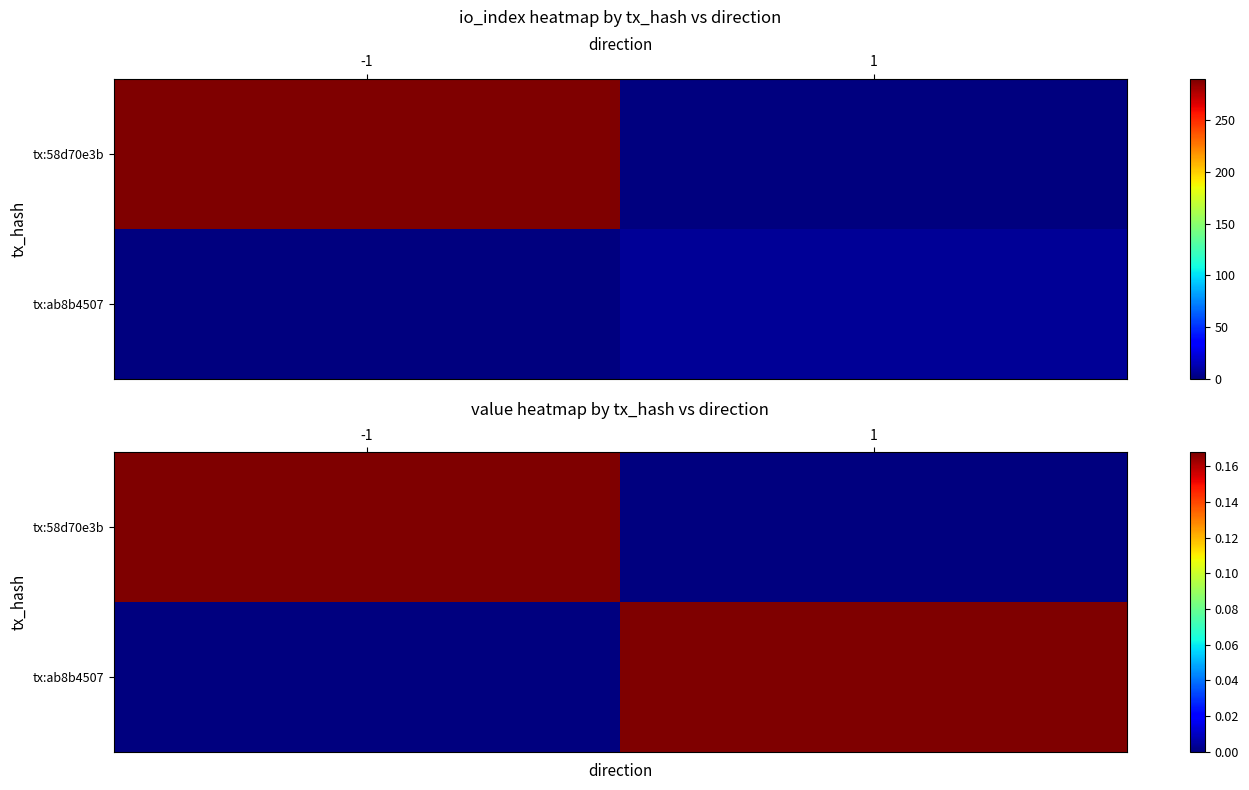

What is the sum of the tx:58d70e3b values at 1 and -1?

0.2